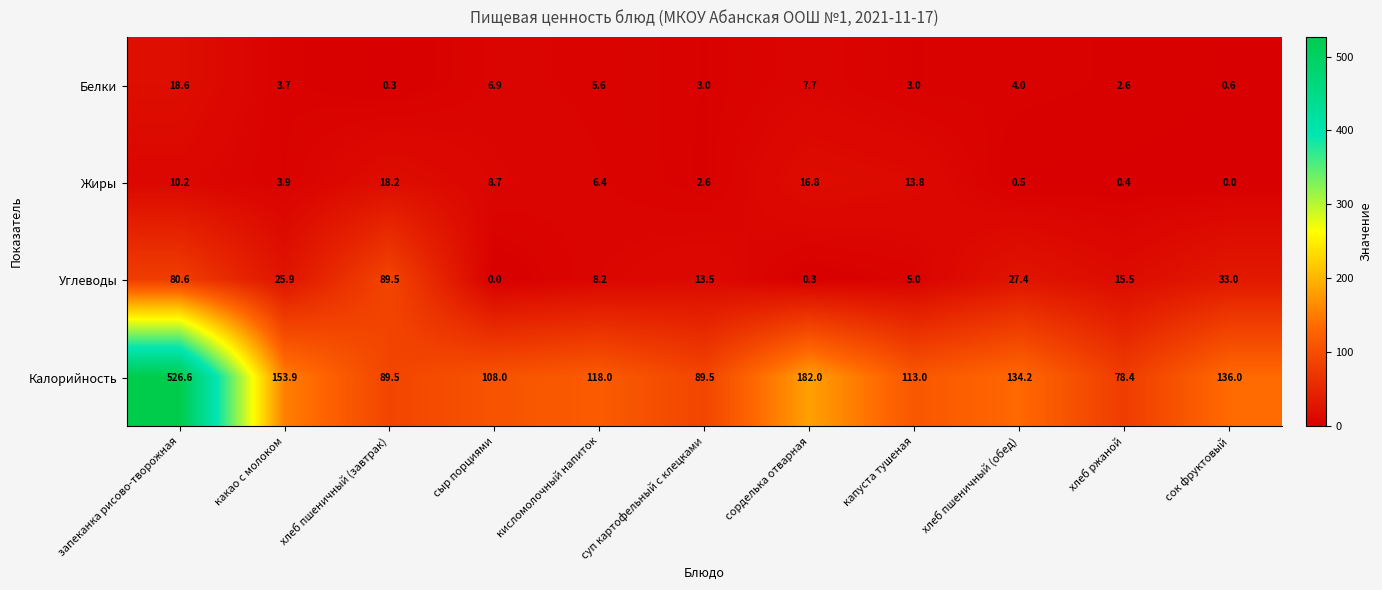

What is the total value across all series at запеканка рисово-творожная?

636.0